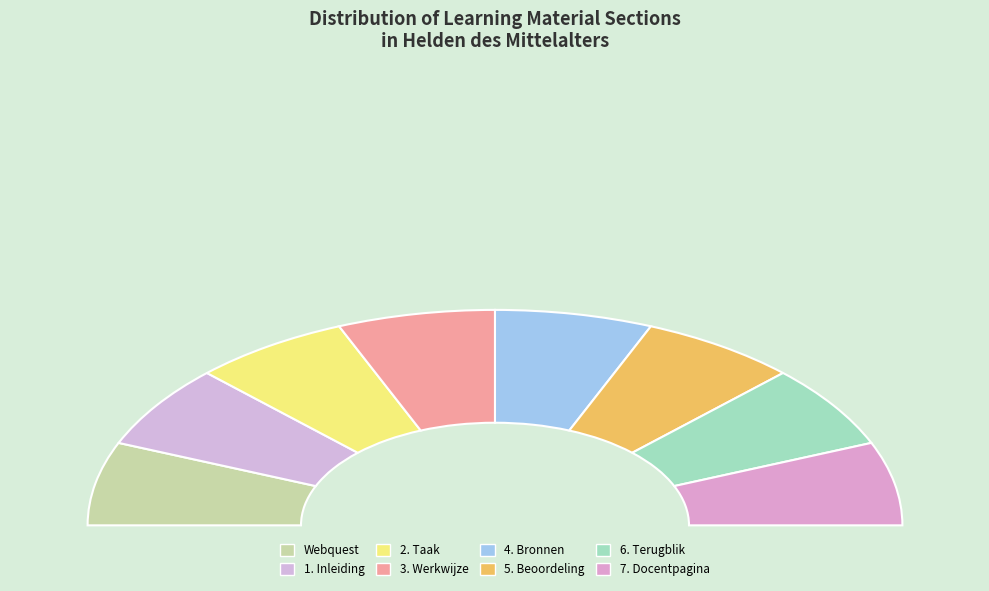

What portion of the pie excludes 4. Bronnen?

87.5%